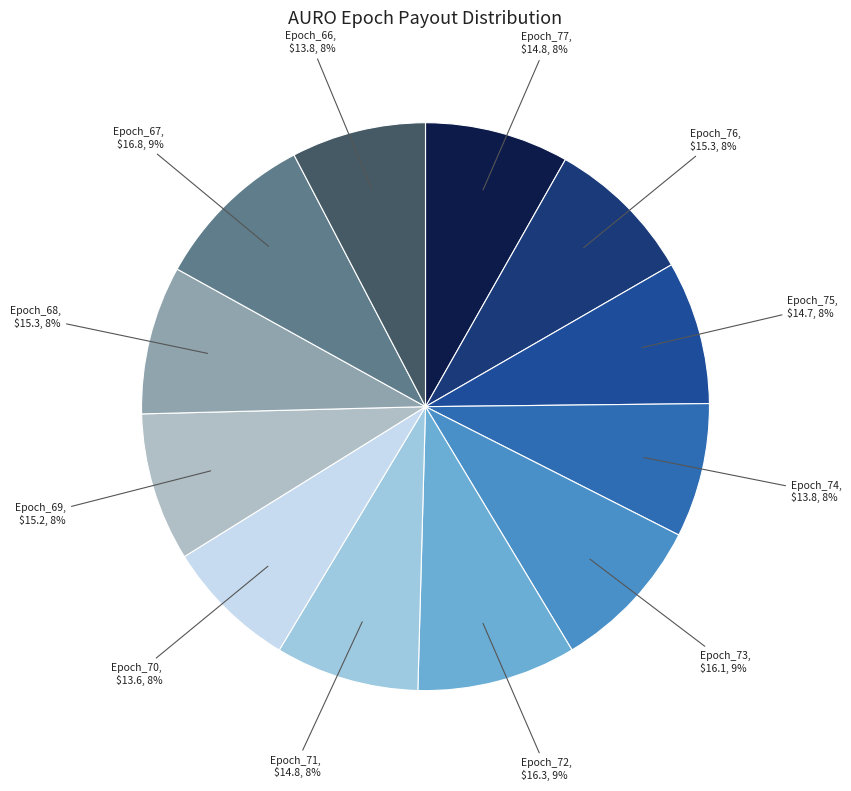

Is there any slice that represents more than half of the pie?

No